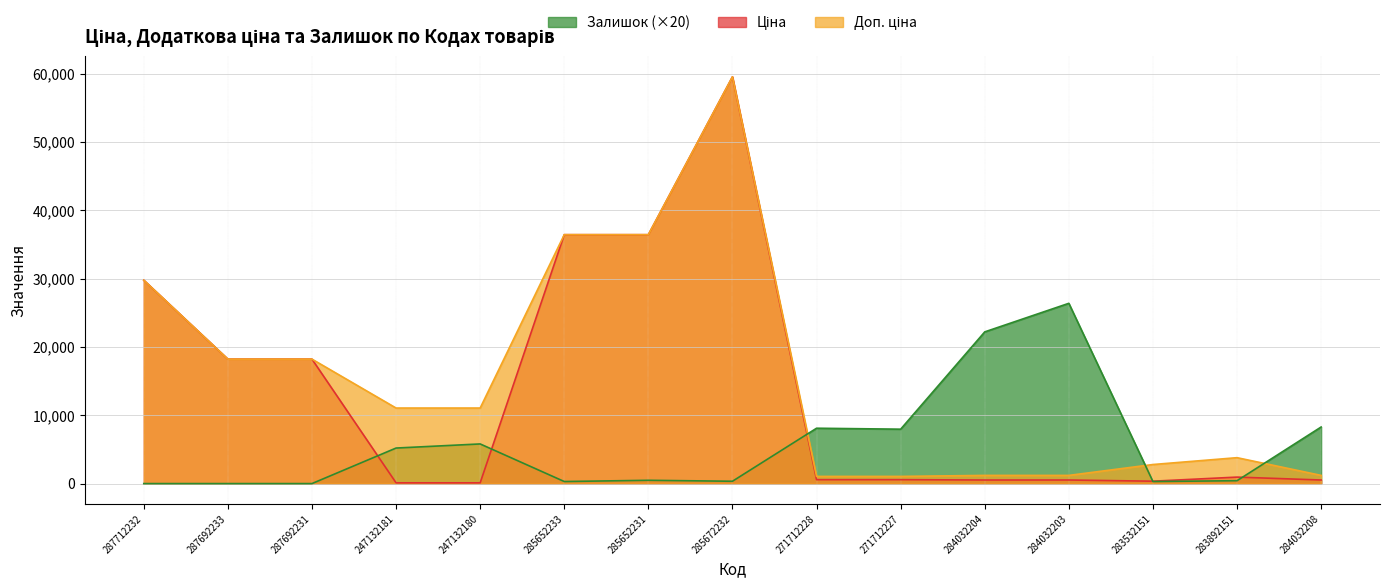

What is the difference between the second highest and minimum values in the Ціна series?

36313.5